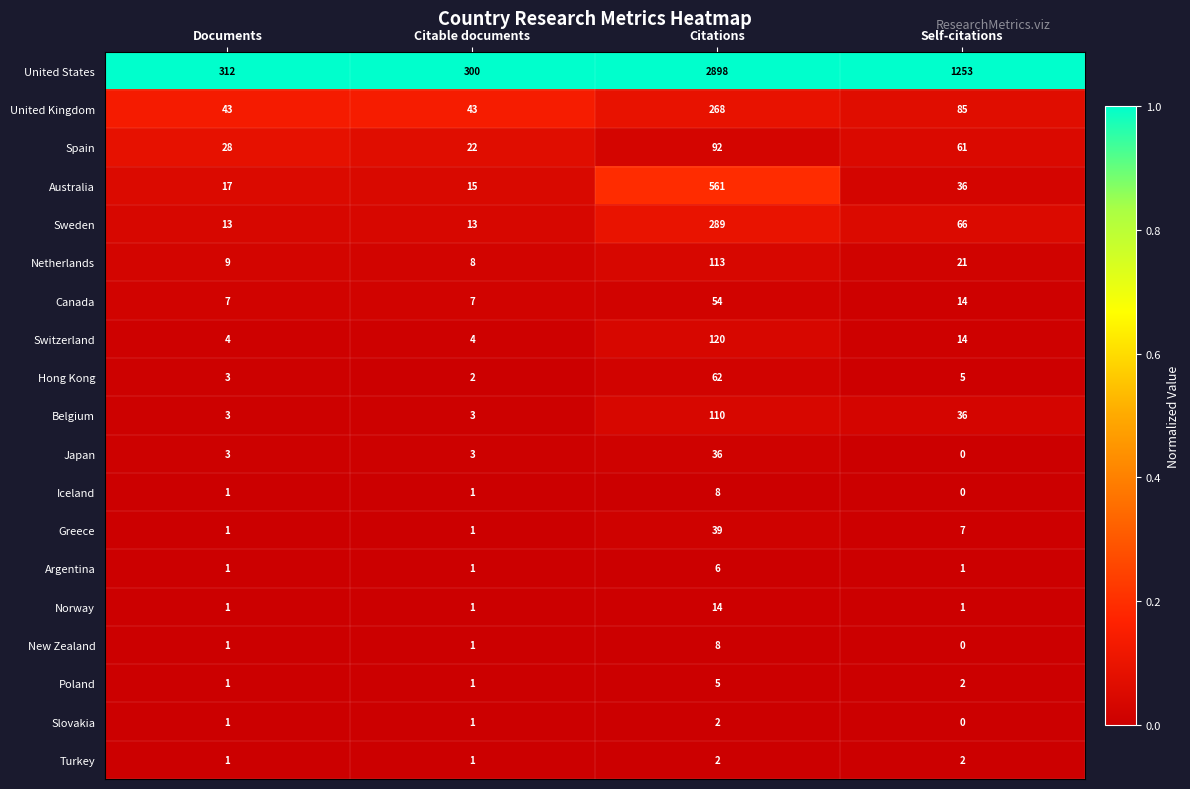

Between Citable documents and Self-citations, which series saw the biggest shift?

United States